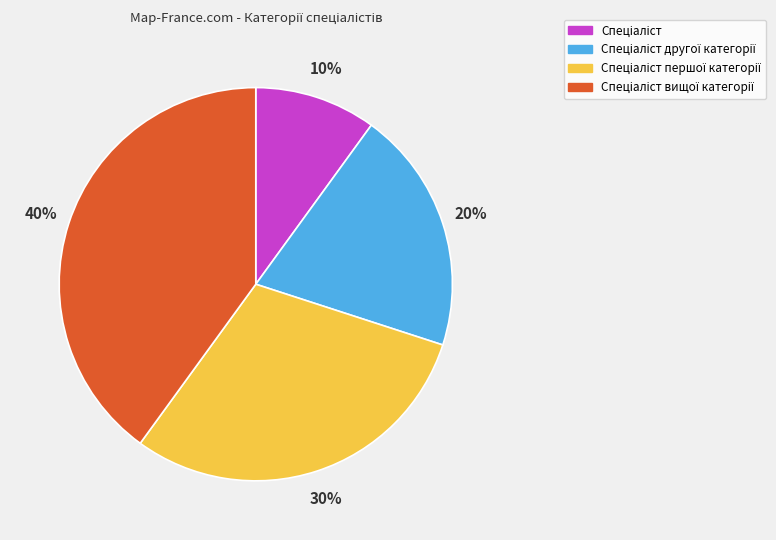

To the nearest percent, what is the difference between the largest and smallest slice percentages?

30%